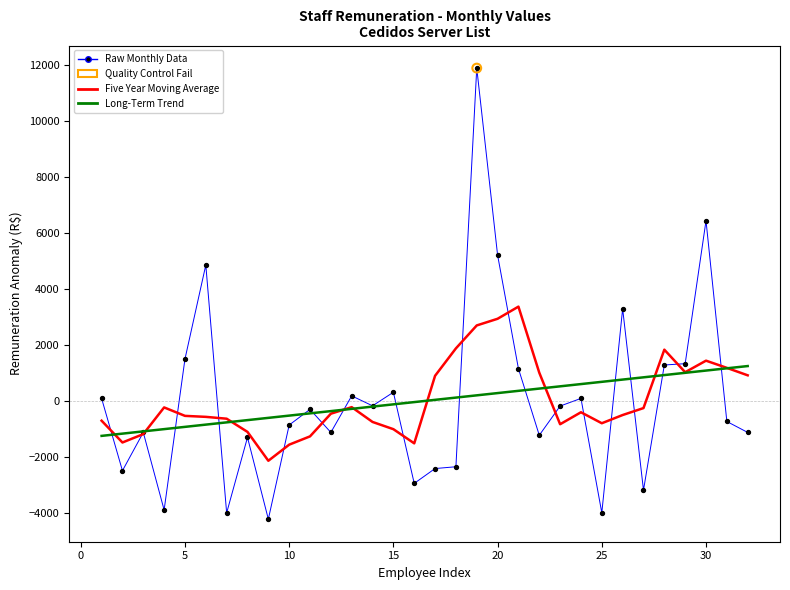

Which series has the largest range (max minus min)?

Raw Monthly Data